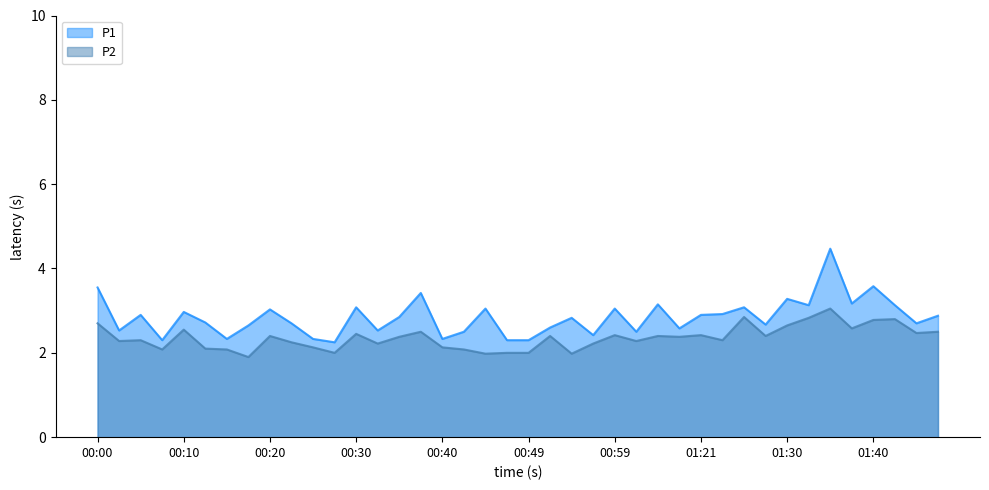

The P1 series shows 2.9 at 00:35. True or false?

True